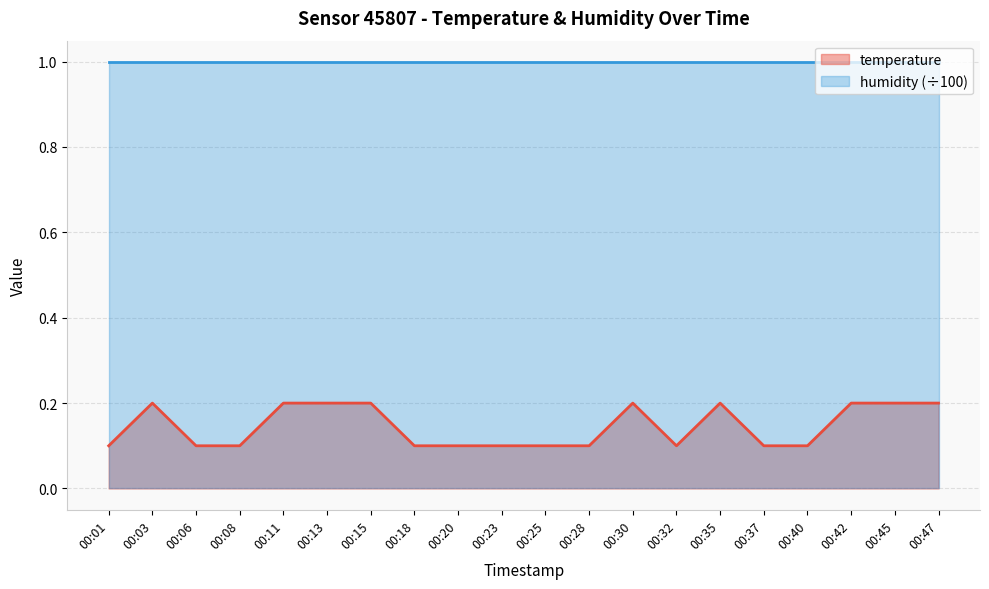

What is the average value?

0.1